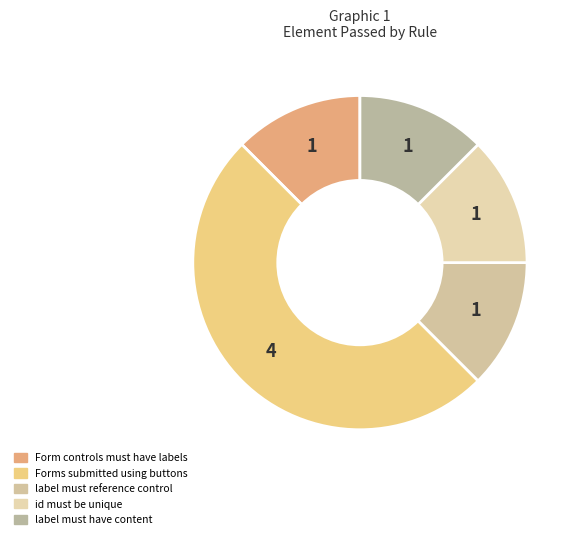

How many segments does this pie chart have?

5